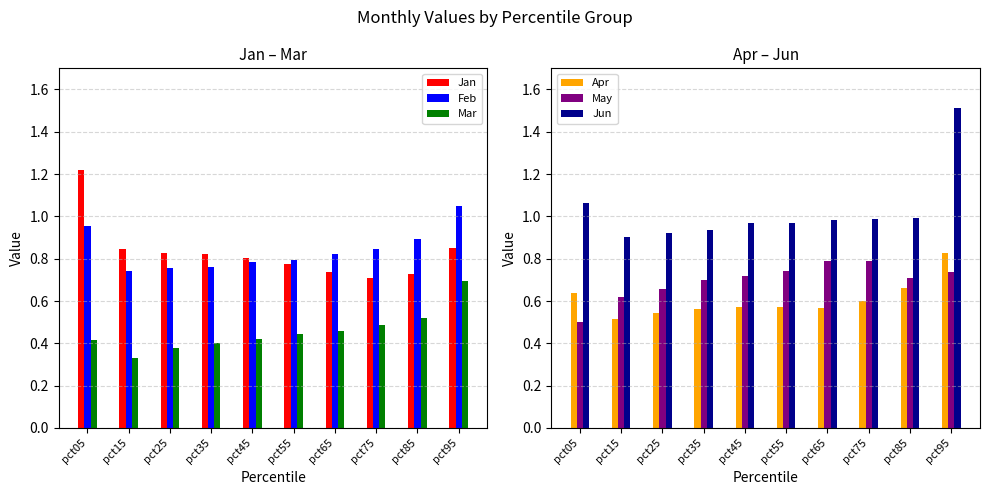

What is the difference between the second highest and minimum values in the Apr series?

0.1